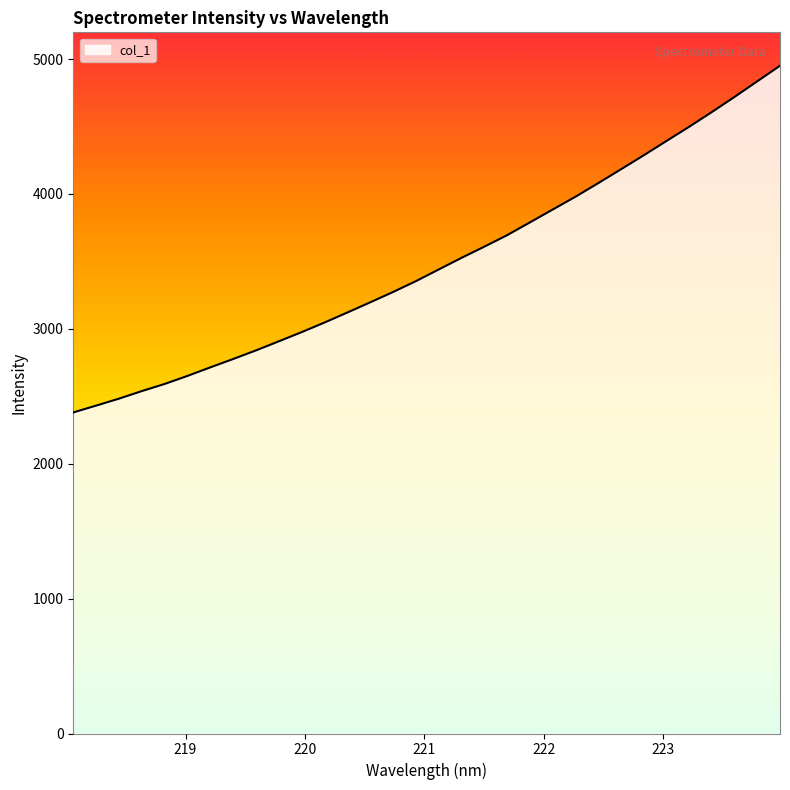

What is the difference between the maximum and minimum values?

2570.5